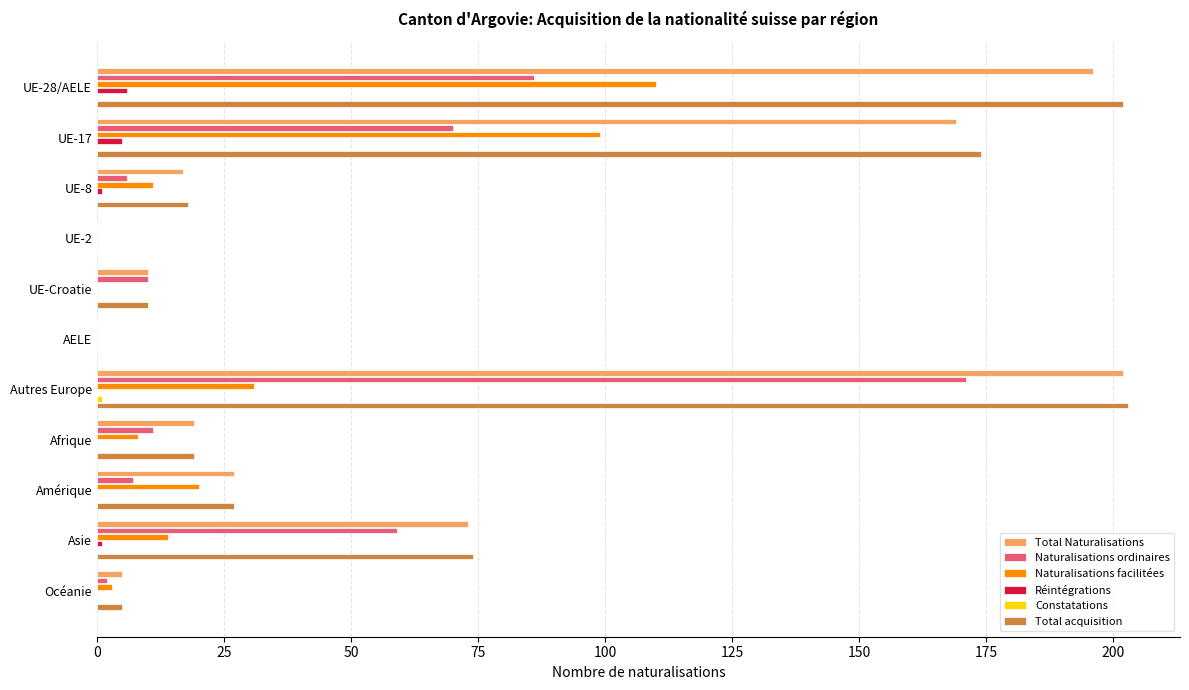

What is the sum of all Réintégrations values?

13